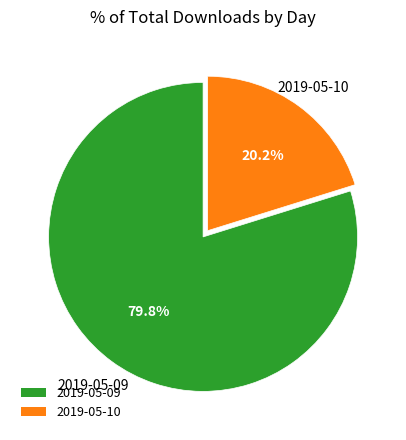

Is 2019-05-10 the majority of the pie?

No